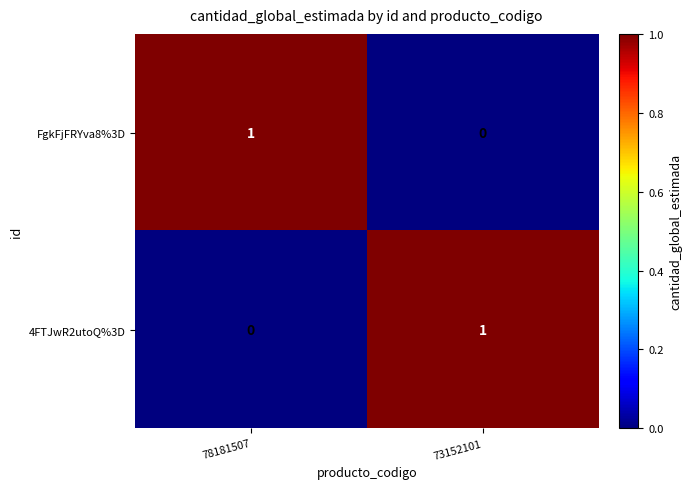

Is it true that 4FTJwR2utoQ%3D equals 0 at 78181507?

True